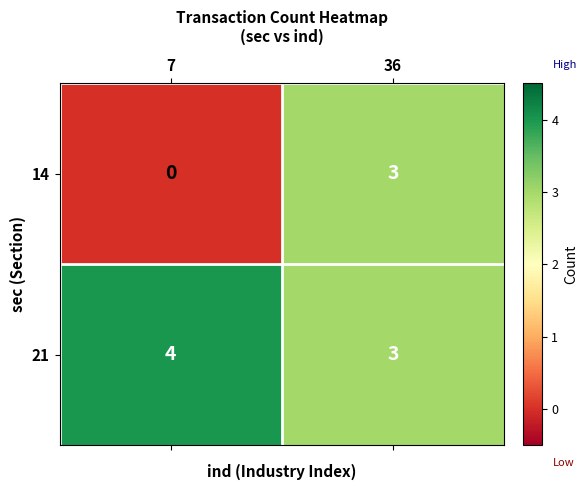

At which category does the chart reach its minimum across all series?

7